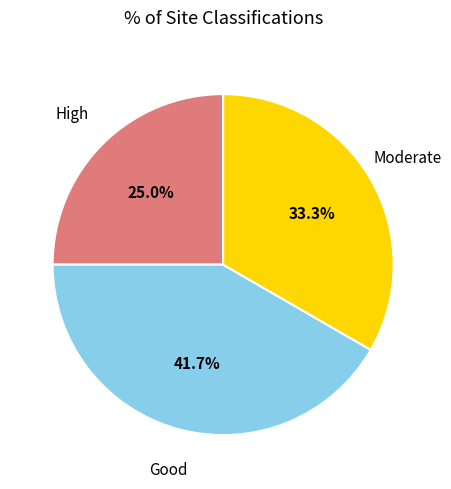

Does any single category account for the majority?

No